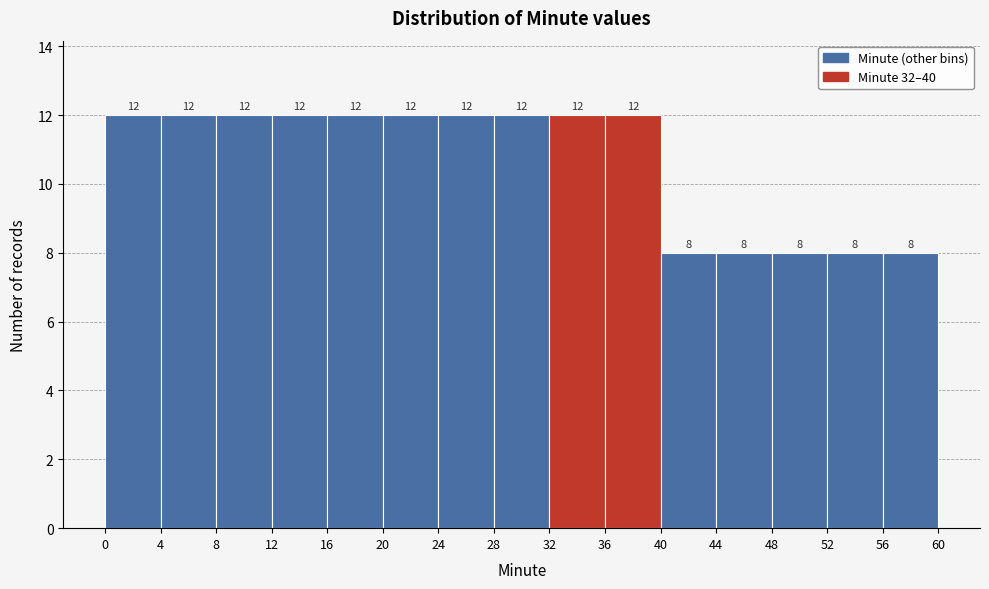

What is the height of the bar covering 48 to 52 on the x-axis?

8